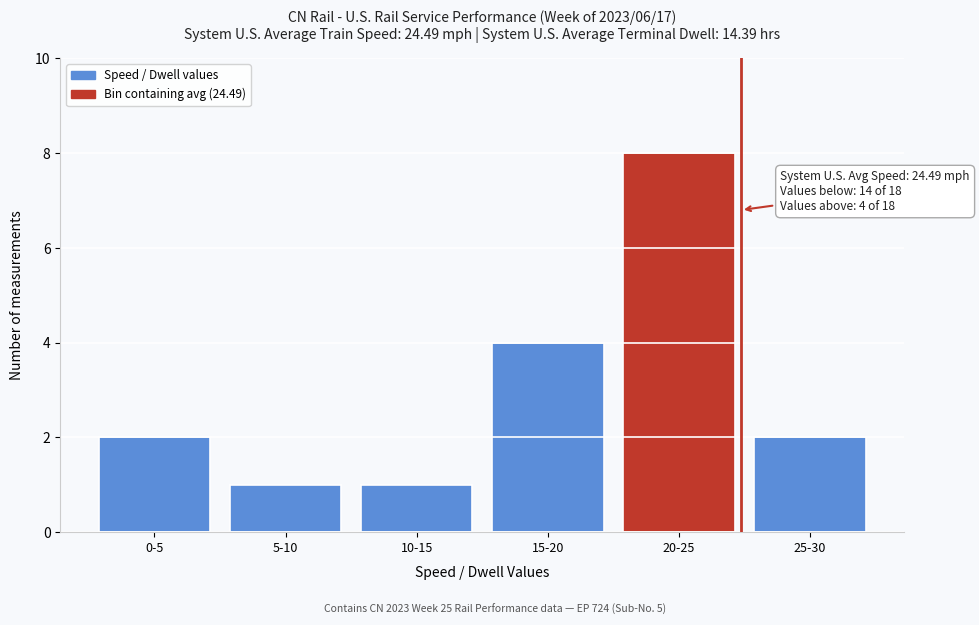

Reading right to left, list all the values displayed in this chart.

2	8	4	1	1	2